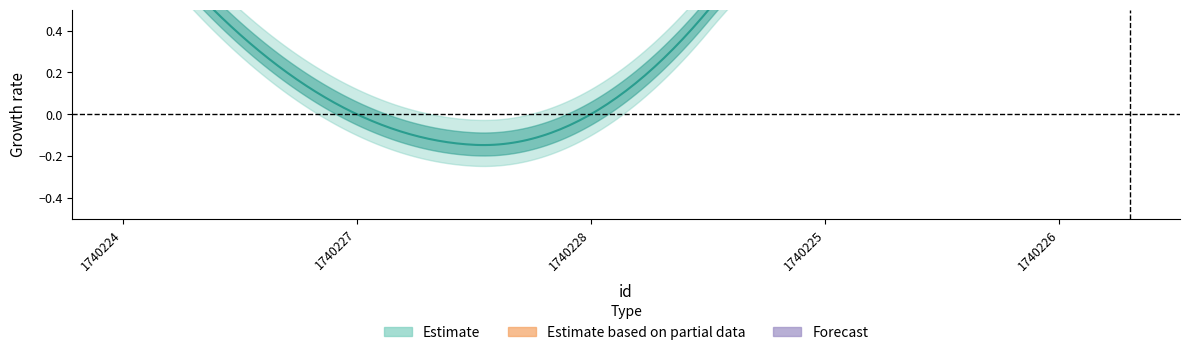

What is the sum of the values at 1740224 and 1740226?

2